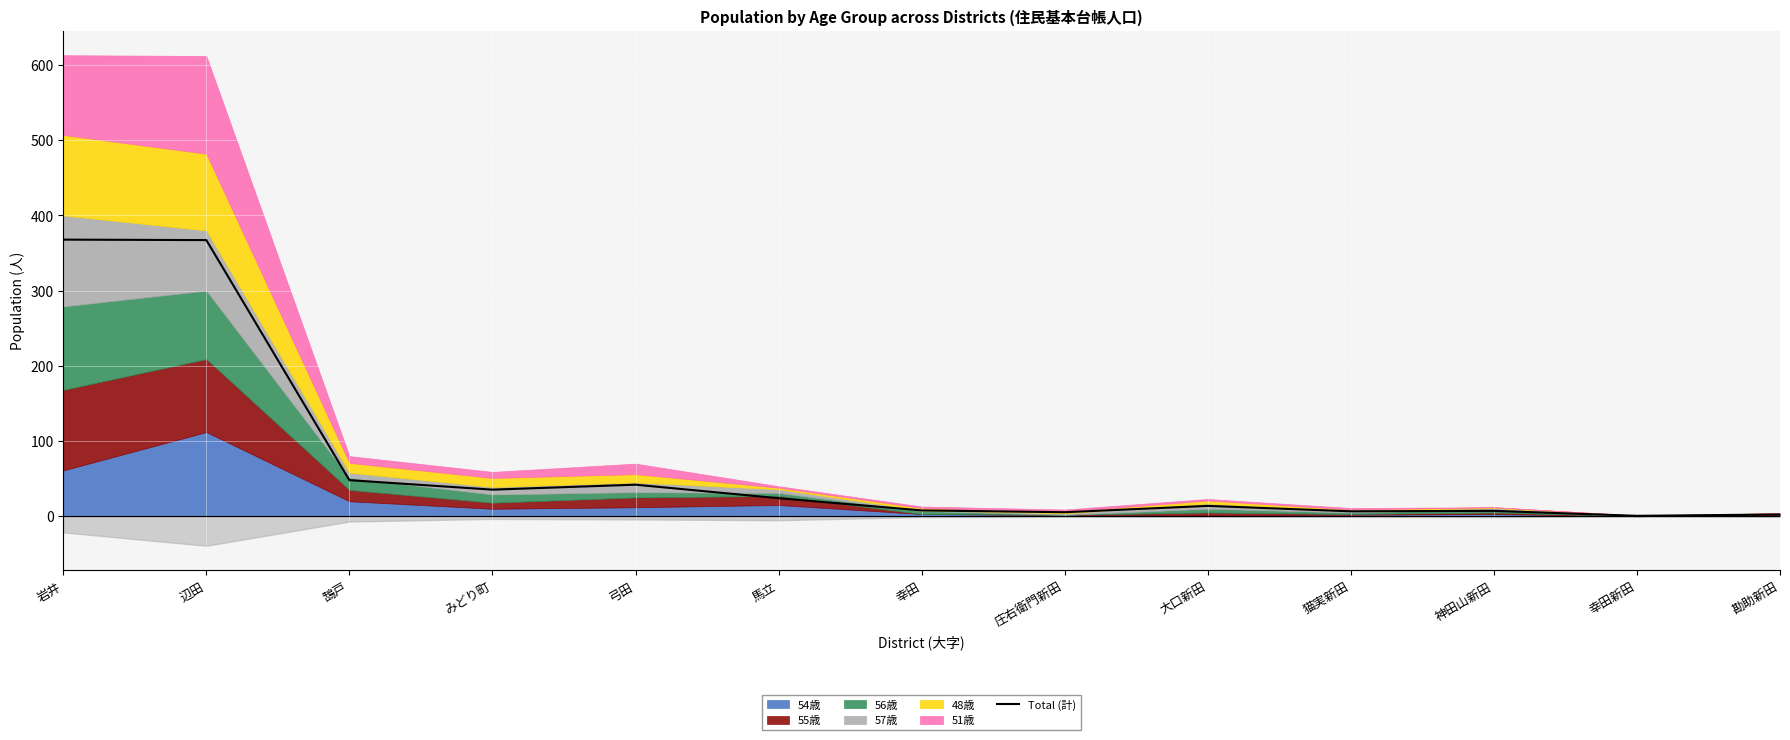

Which label corresponds to the largest value in the chart?

岩井